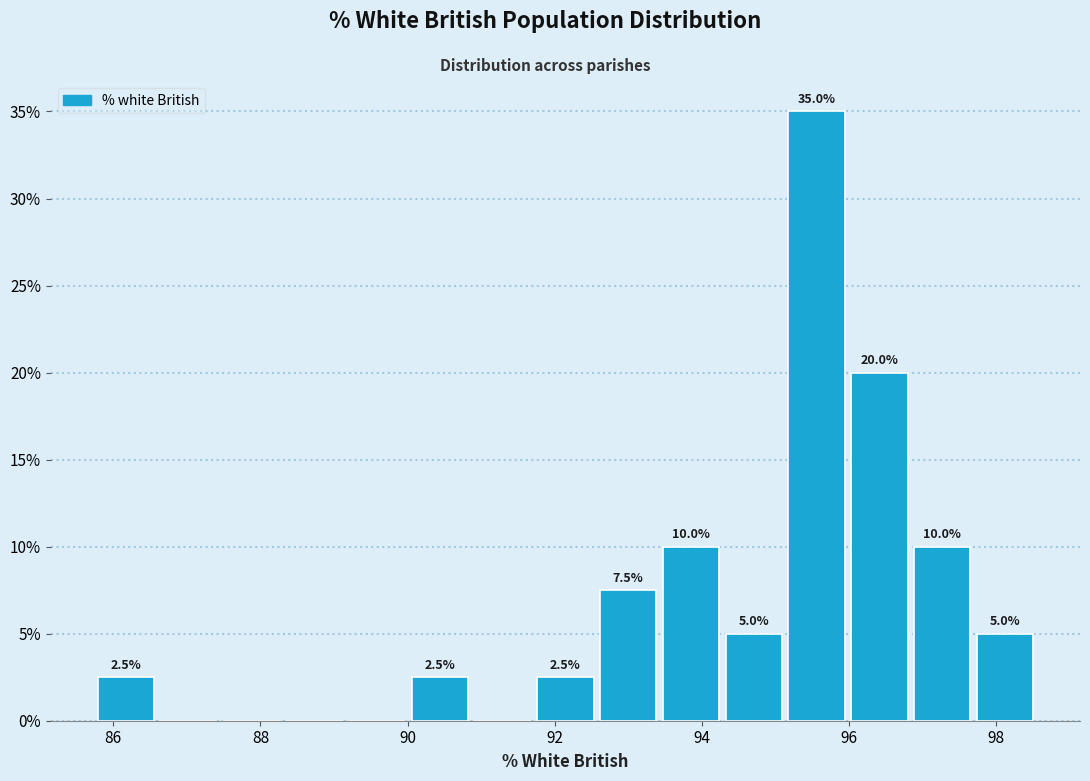

Which range on the x-axis has the tallest bar?

95.2 to 96.0